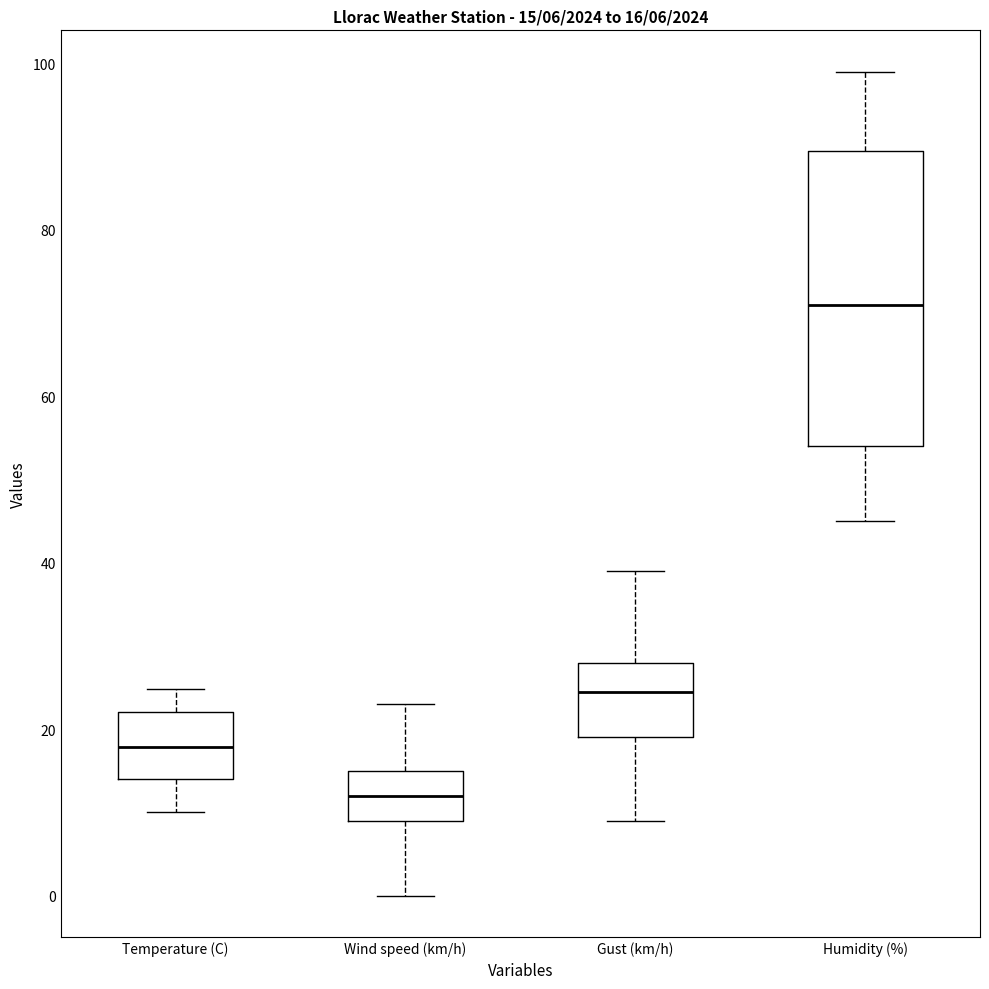

Which box is the tallest, from its lower edge to its upper edge?

Humidity (%)